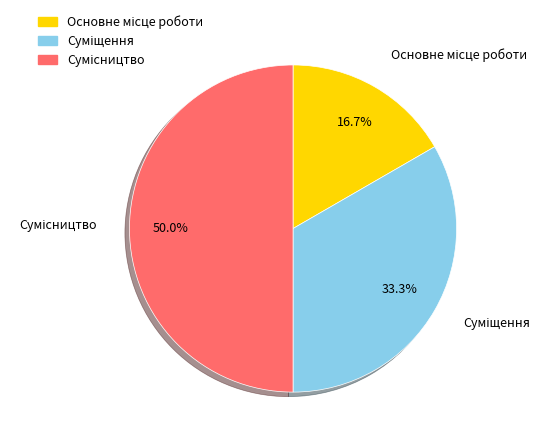

Combined, do Сумісництво and Основне місце роботи account for over 50%?

Yes